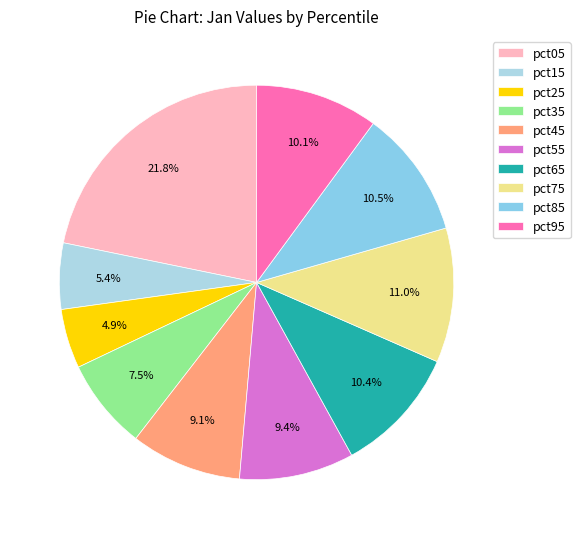

Combined, do pct45 and pct85 account for over 50%?

No